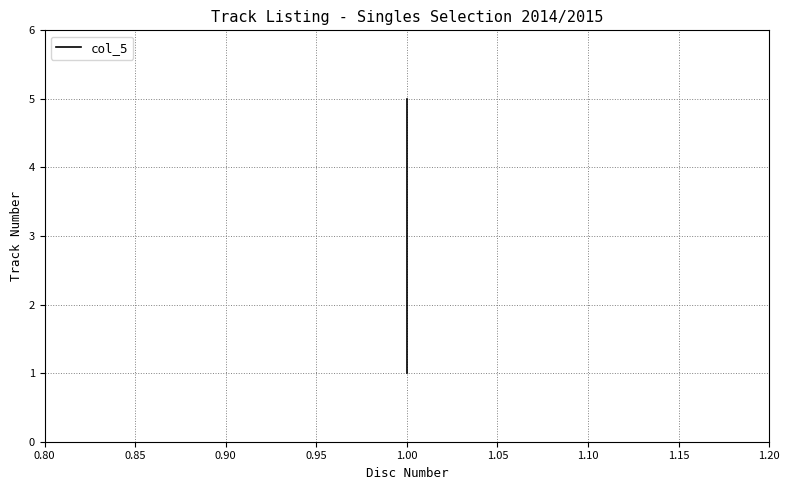

How many distinct data groups are displayed?

1